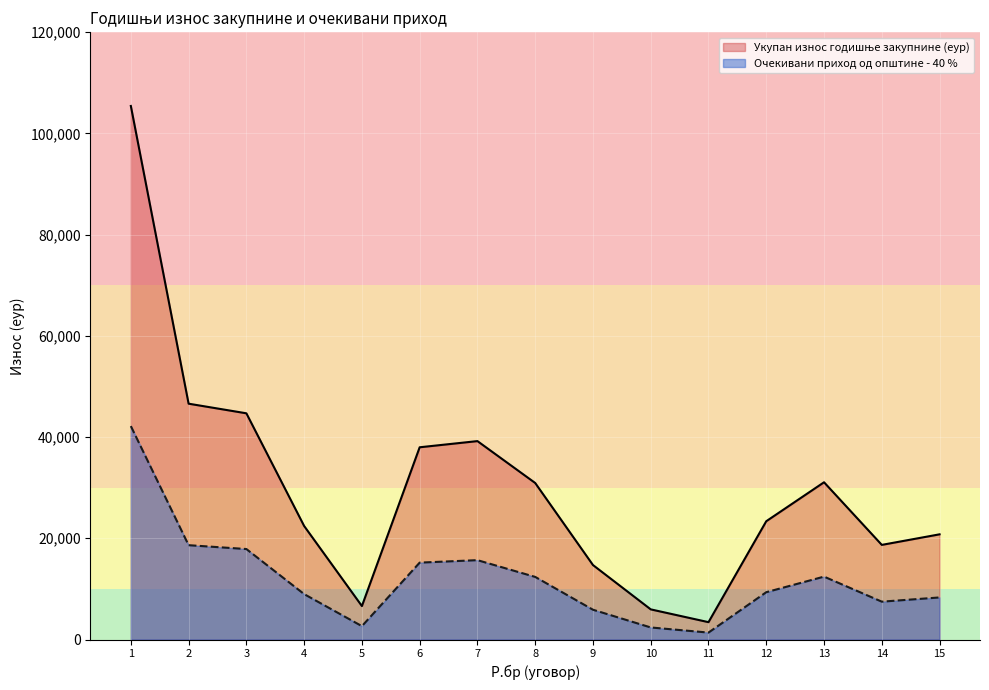

Which series has the largest range (max minus min)?

Укупан износ годишње закупнине (еур)